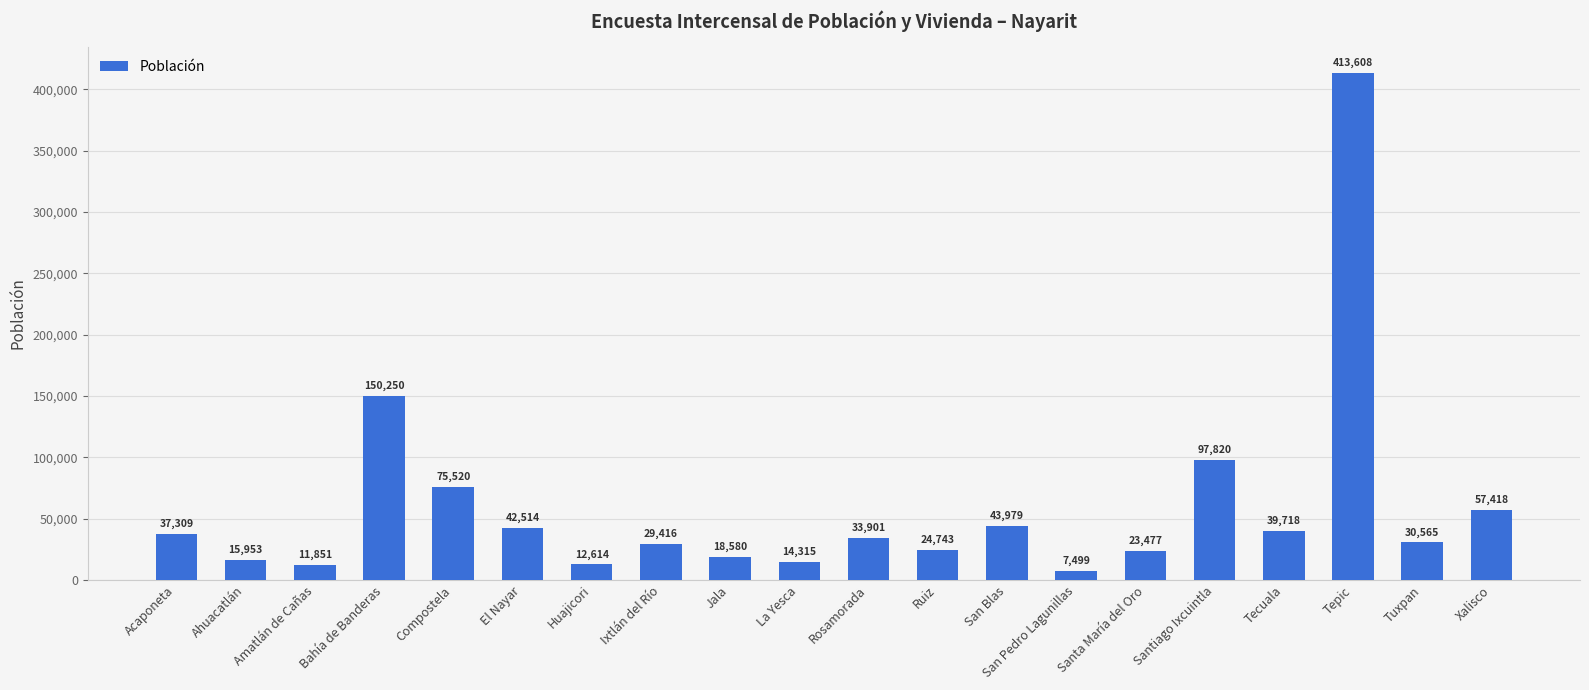

What is the ratio of the value at Jala to the value at La Yesca?

1.3